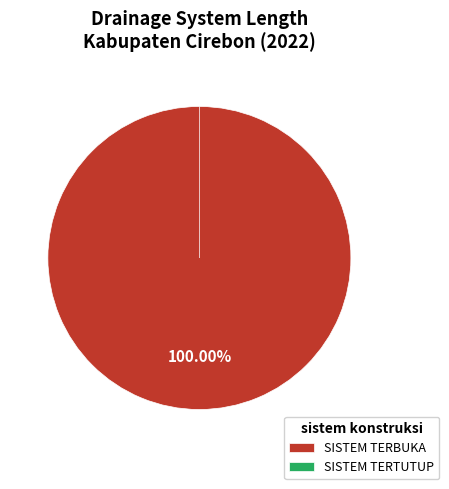

To the nearest percent, what is the difference between the SISTEM TERTUTUP and SISTEM TERBUKA slice percentages?

100%